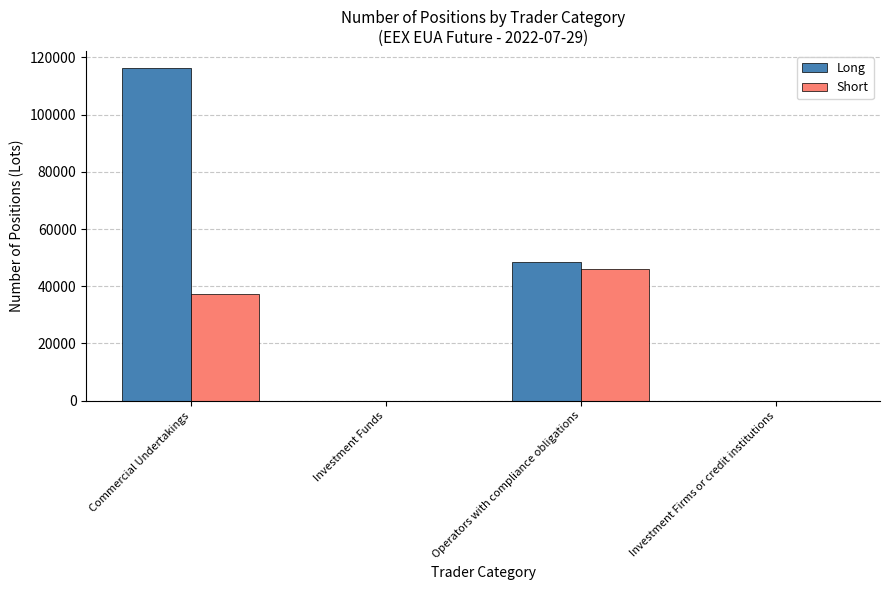

Does the chart contain stacked bars?

No